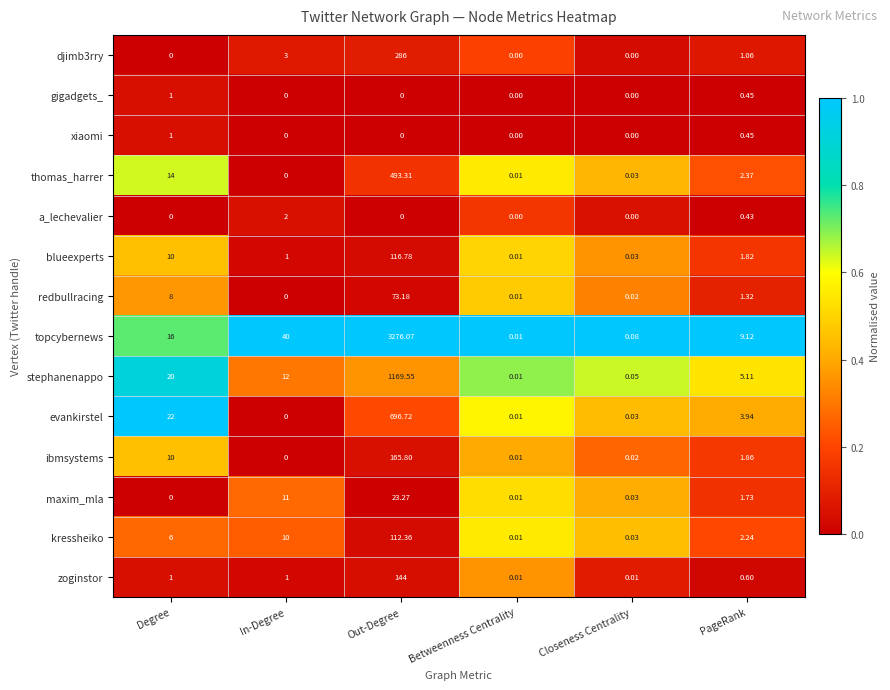

Which series has the largest total across all categories?

topcybernews